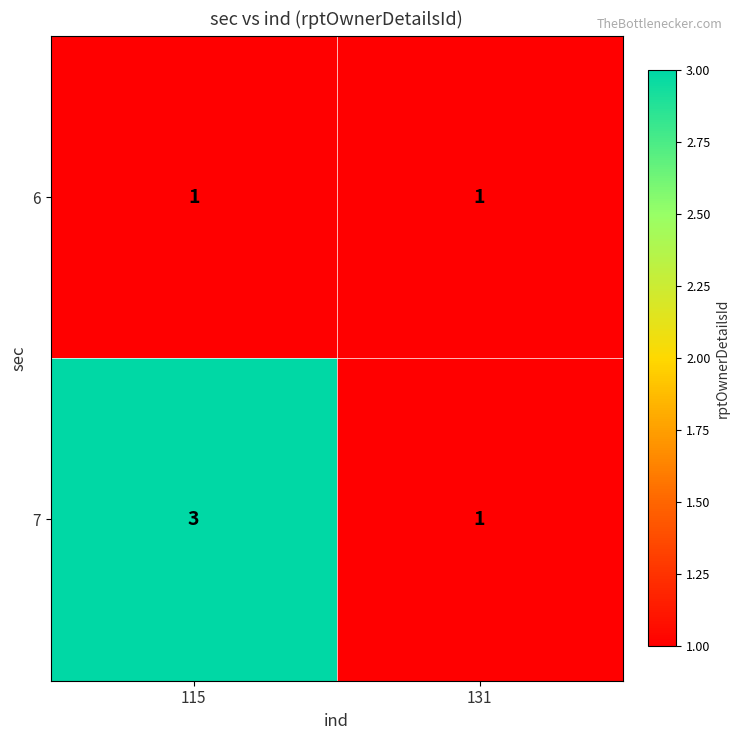

Is it true that 7 equals 1 at 115?

False